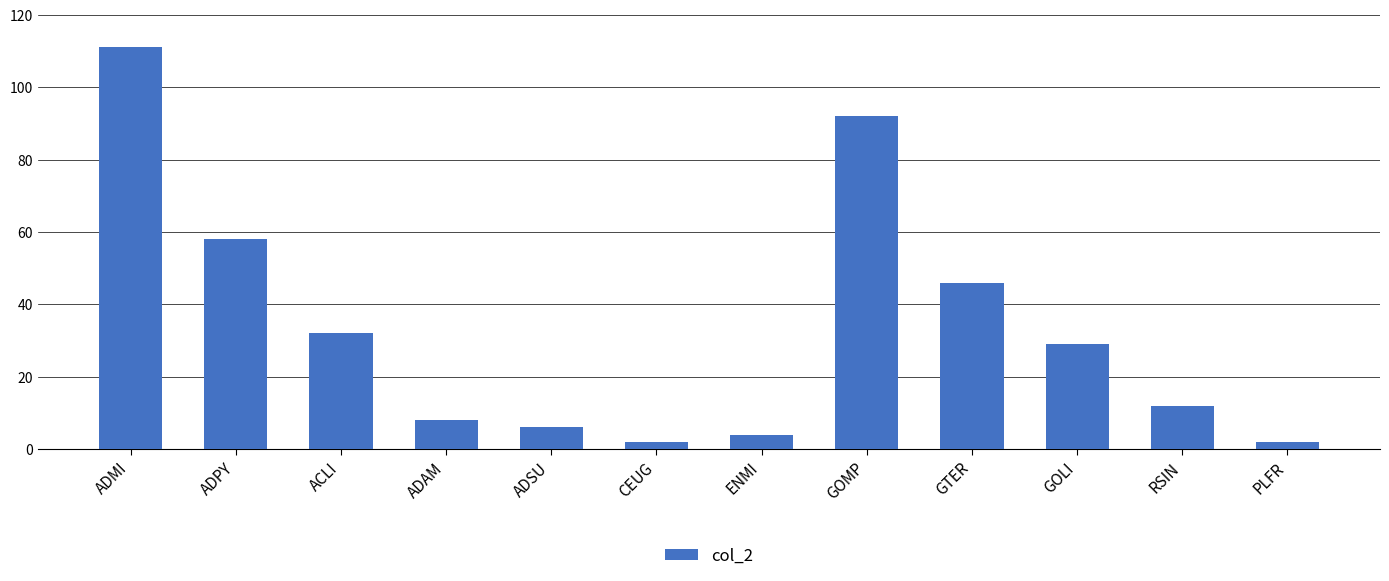

How many bars are there in total?

12